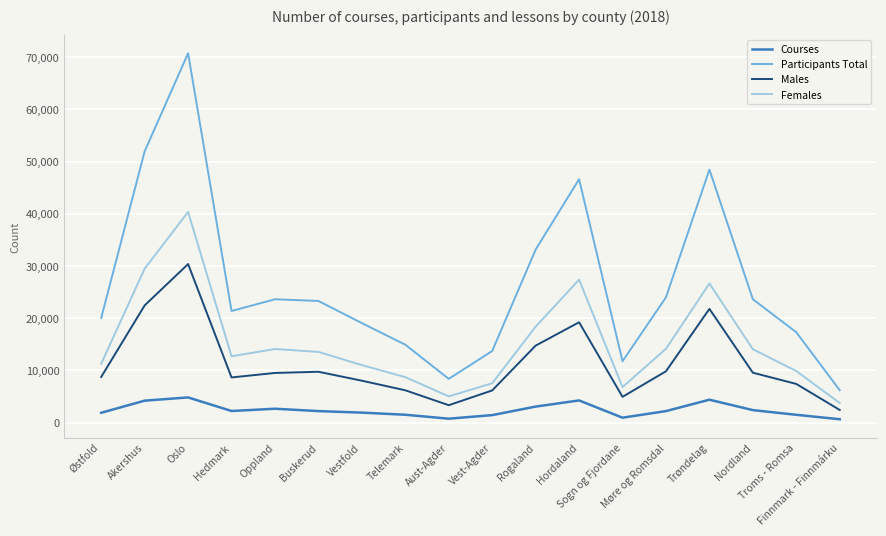

The Participants Total series shows 55786 at Rogaland. True or false?

False